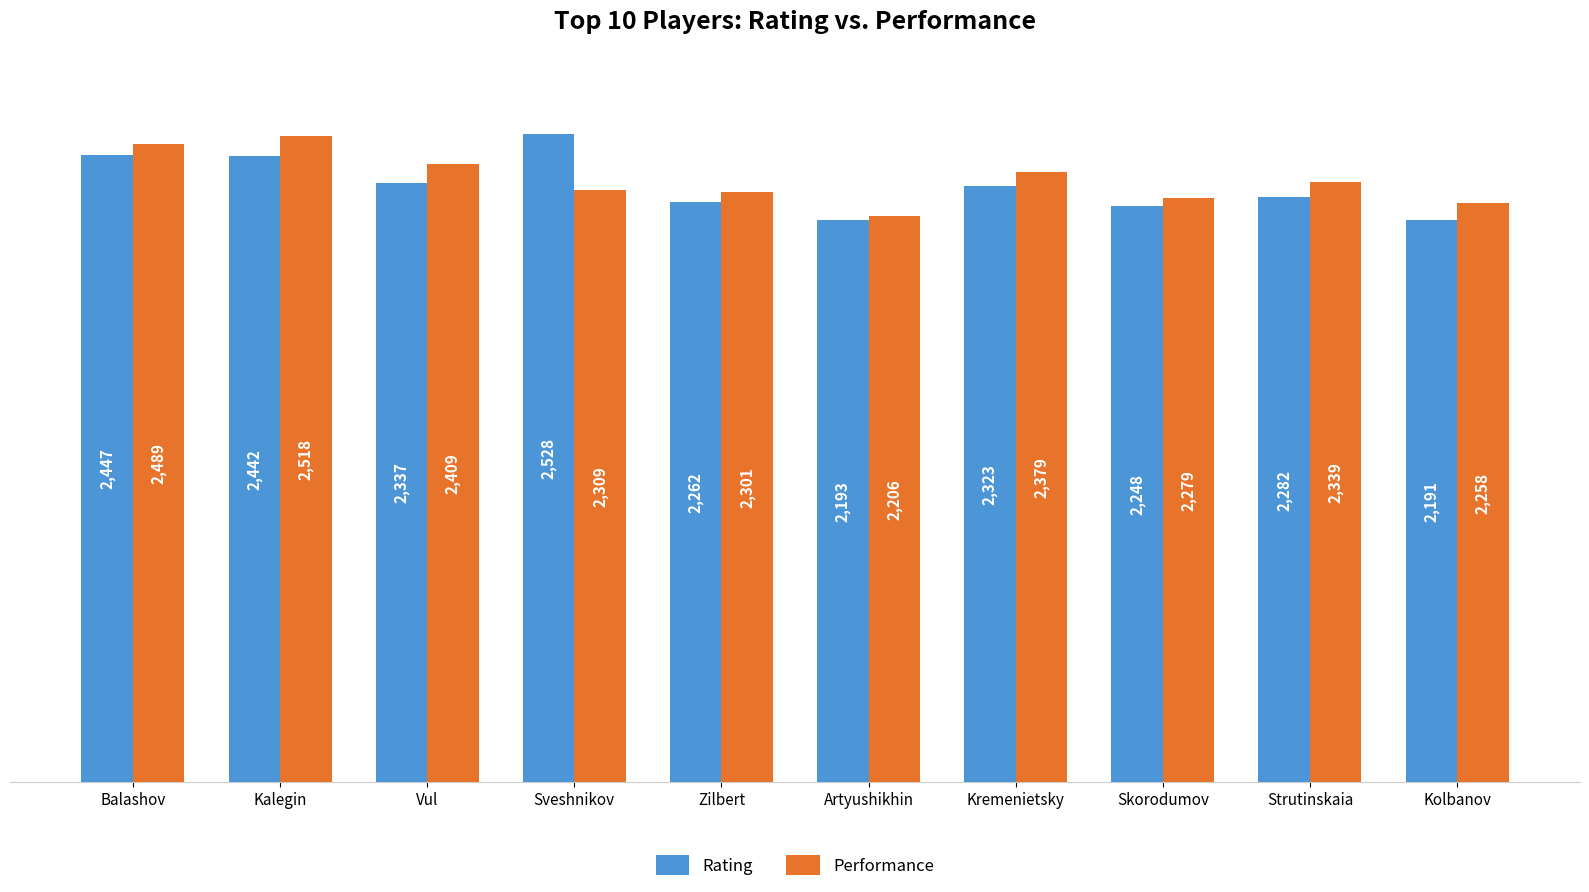

Reading left to right, transcribe all the data shown in this chart.

Rating: 2447	2442	2337	2528	2262	2193	2323	2248	2282	2191
Performance: 2489	2518	2409	2309	2301	2206	2379	2279	2339	2258